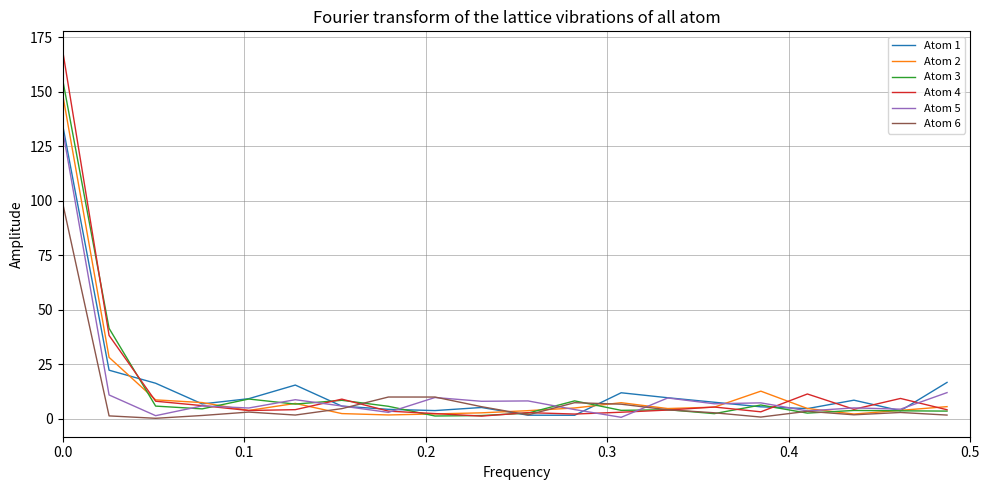

What is the lowest value of the Atom 2 series?

1.8